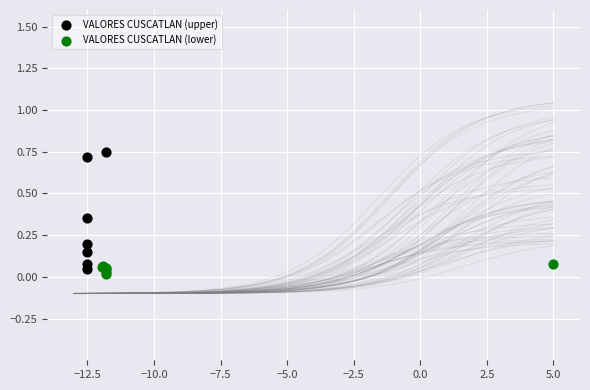

What are all the series names shown in the legend?

VALORES CUSCATLAN (upper), VALORES CUSCATLAN (lower)